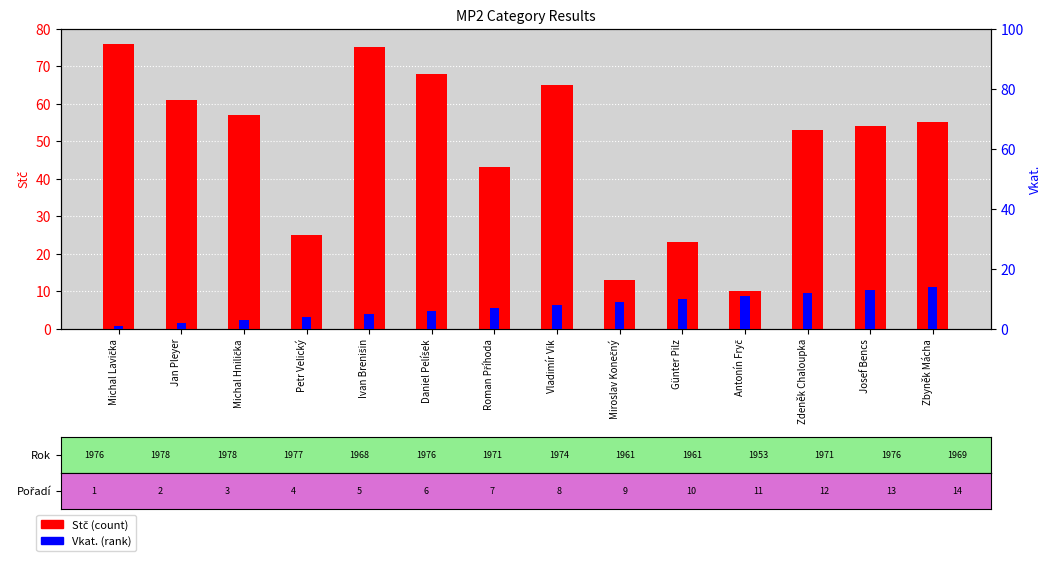

What is the sum of the Vkat. (rank) values at Zbyněk Mácha and Zdeněk Chaloupka?

26